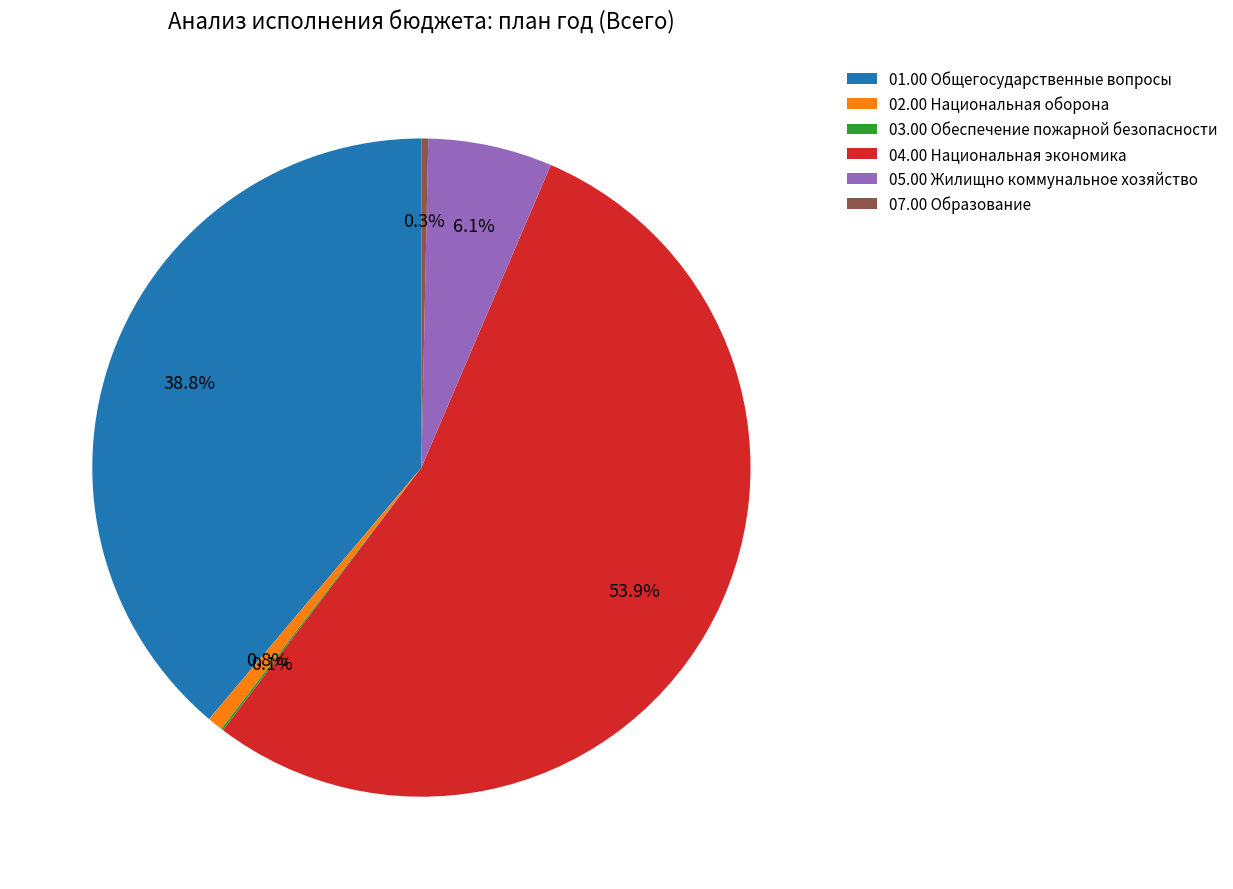

What is the largest slice in the pie chart?

04.00 Национальная экономика